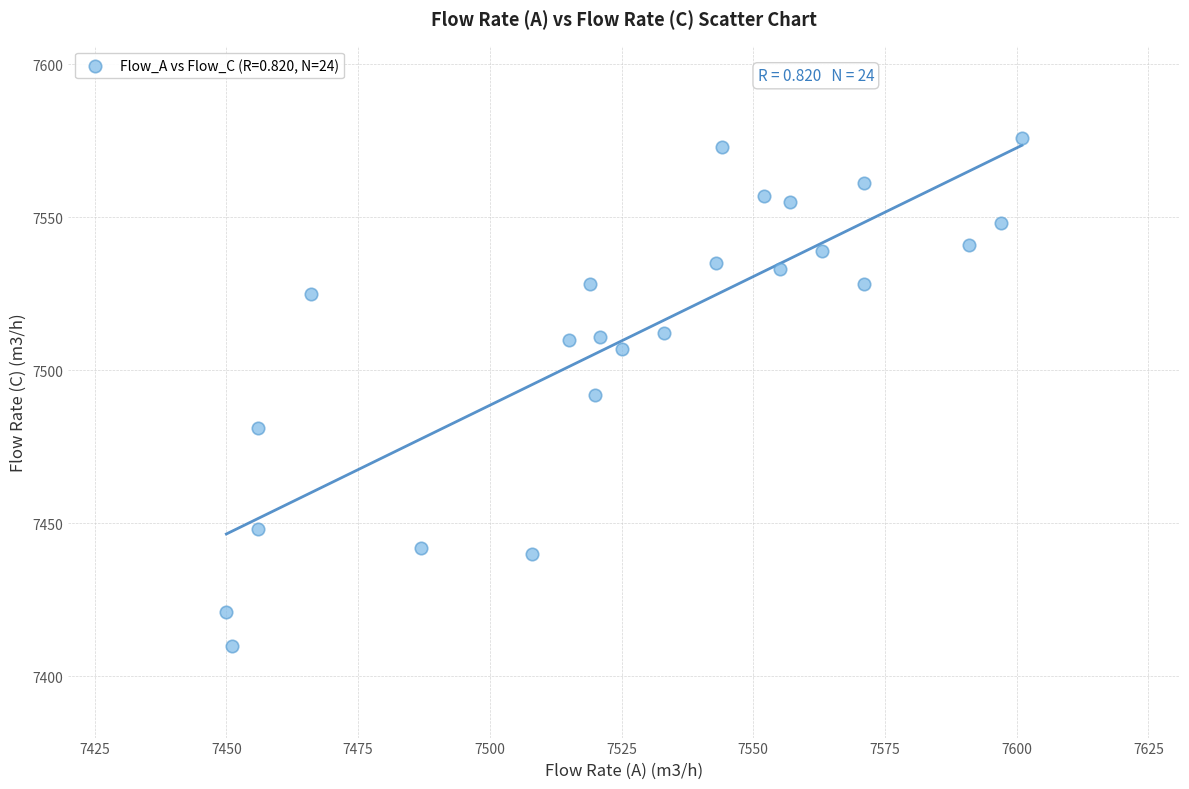

What is the range of X values (max minus min)?

151